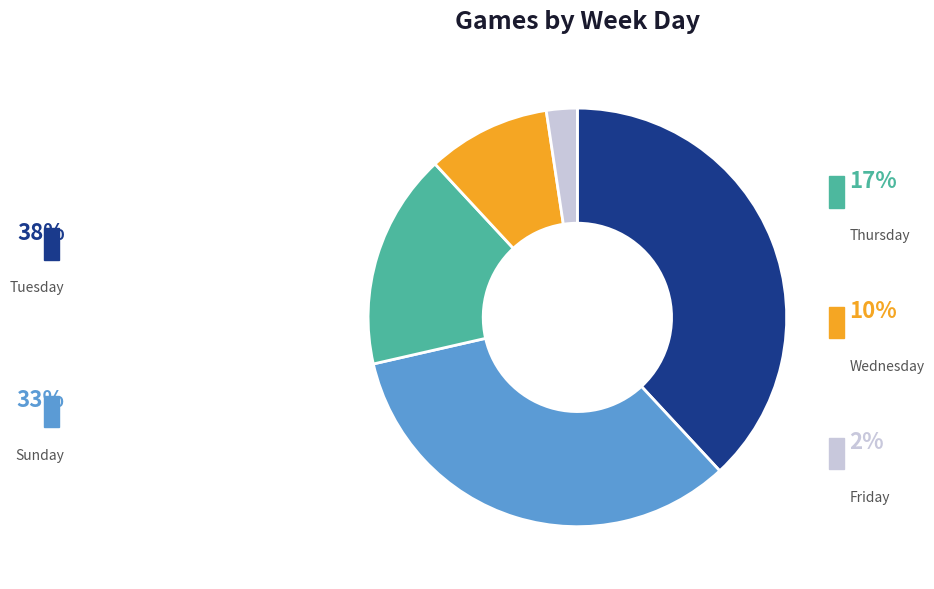

The יום שישי slice represents 14% of the pie. True or false?

False